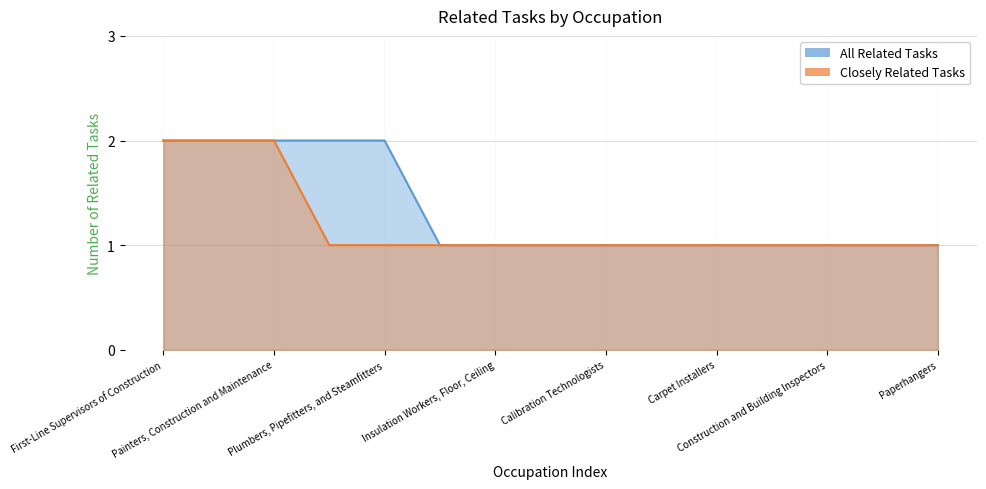

What is the difference between the Closely Related Tasks values at Plumbers, Pipefitters, and Steamfitters and Solar Energy Installation Managers?

1